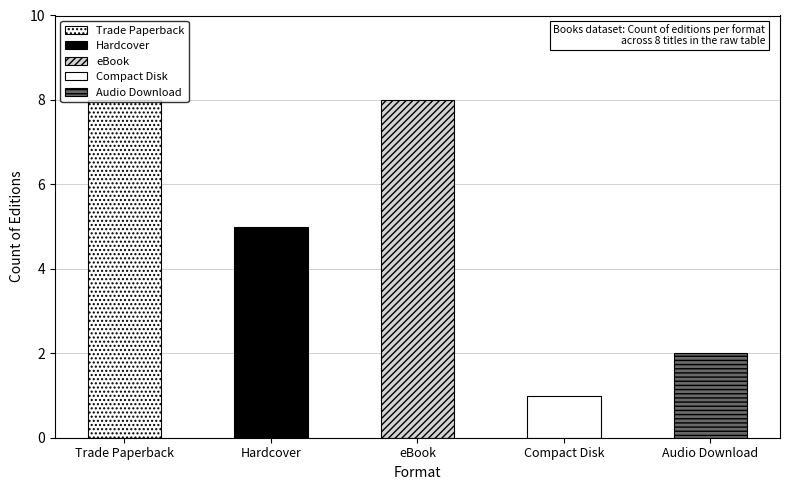

The value of Trade Paperback at Belly Up is 0. True or false?

False